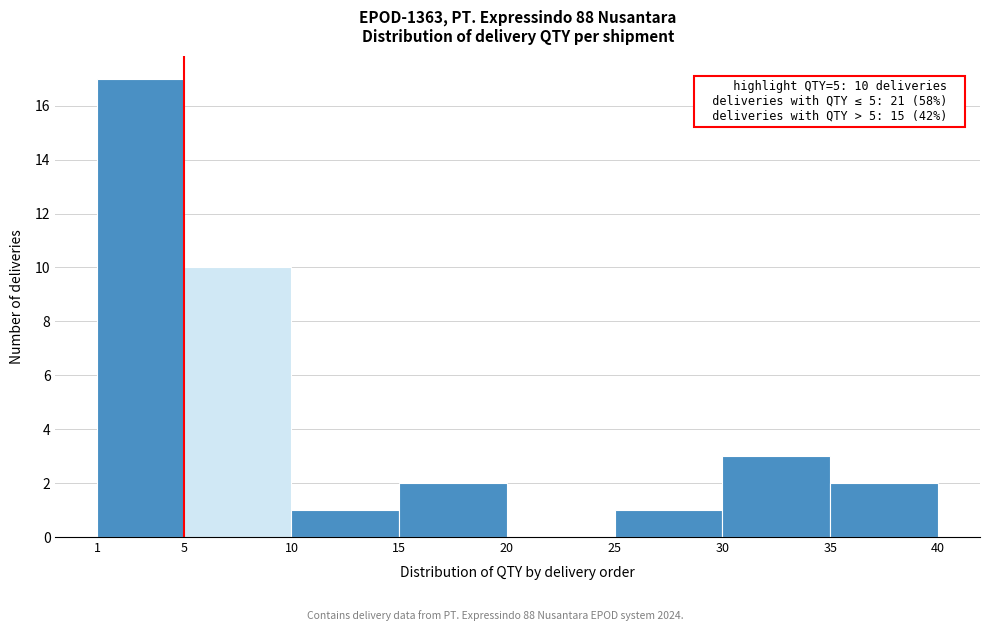

Which range on the x-axis has the tallest bar?

1 to 5